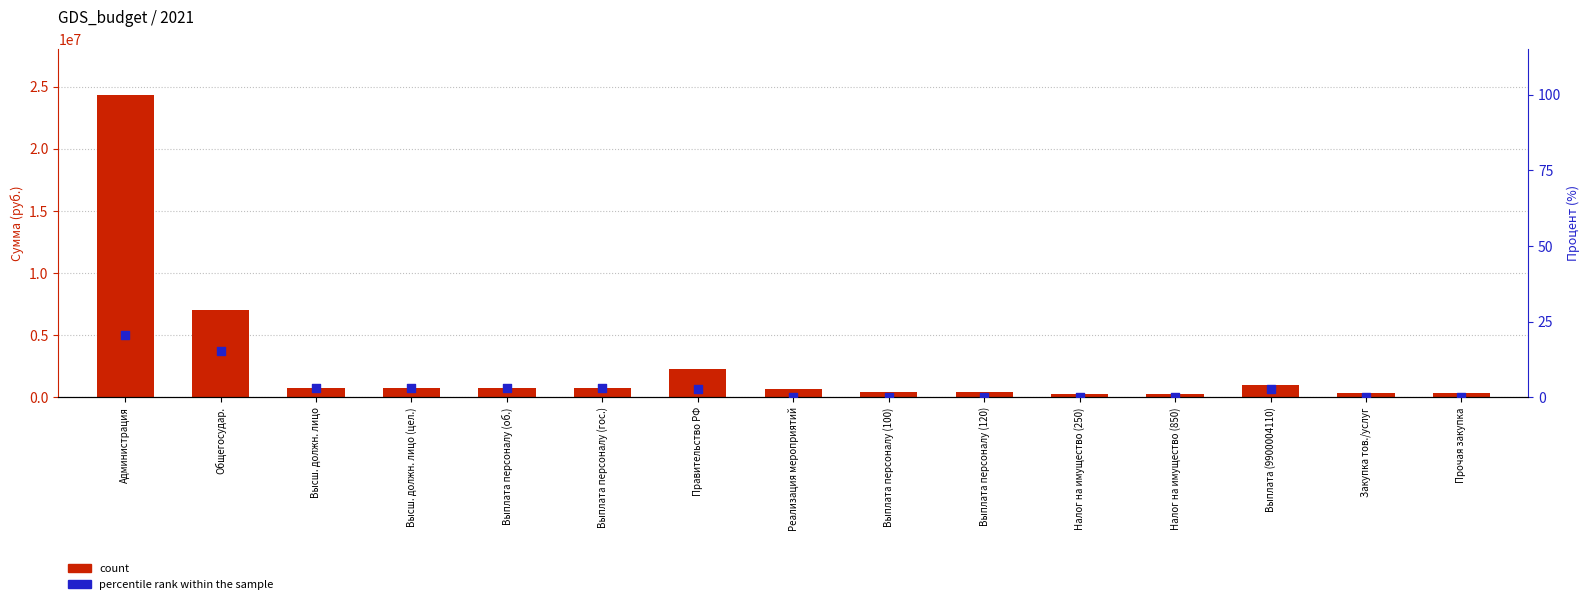

What are all the series names shown in the legend?

count, percentile rank within the sample